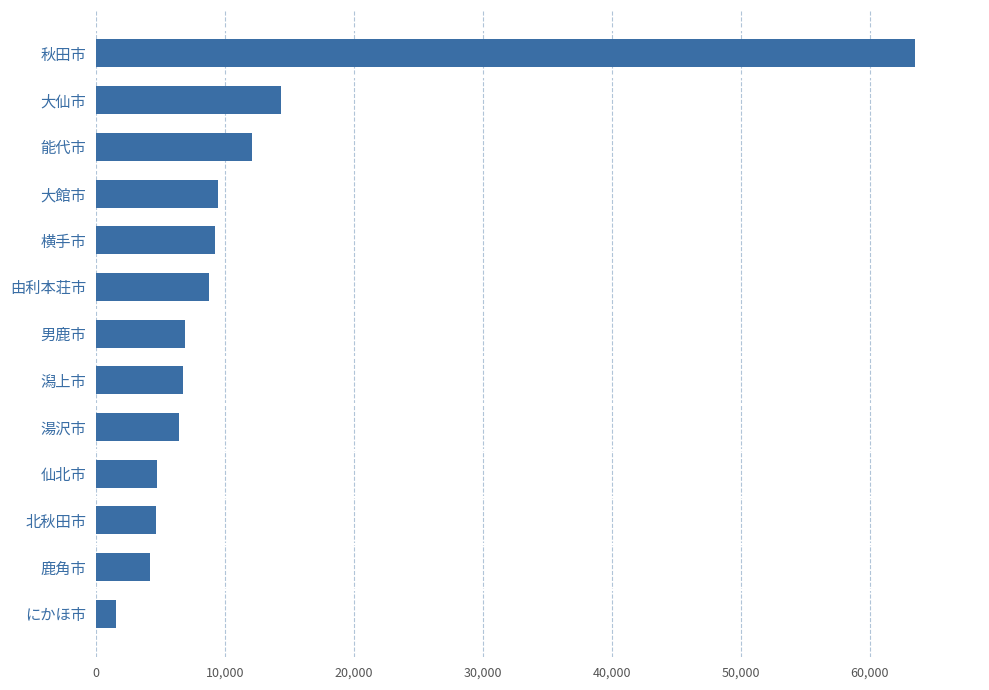

What is the change in value from 鹿角市 to 由利本荘市?

+4574